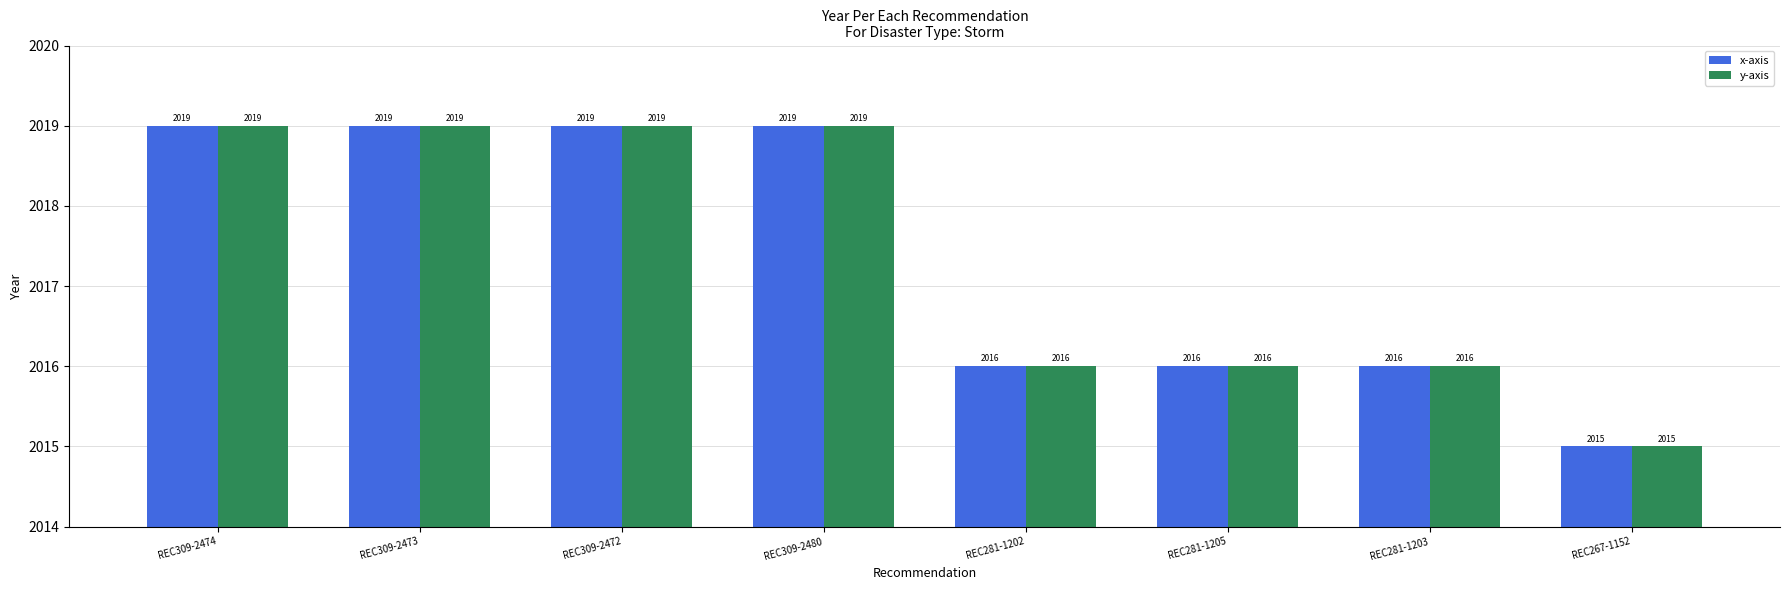

Reading left to right, transcribe all the data shown in this chart.

x-axis: REC309-2474=2019	REC309-2473=2019	REC309-2472=2019	REC309-2480=2019	REC281-1202=2016	REC281-1205=2016	REC281-1203=2016	REC267-1152=2015
y-axis: REC309-2474=2019	REC309-2473=2019	REC309-2472=2019	REC309-2480=2019	REC281-1202=2016	REC281-1205=2016	REC281-1203=2016	REC267-1152=2015